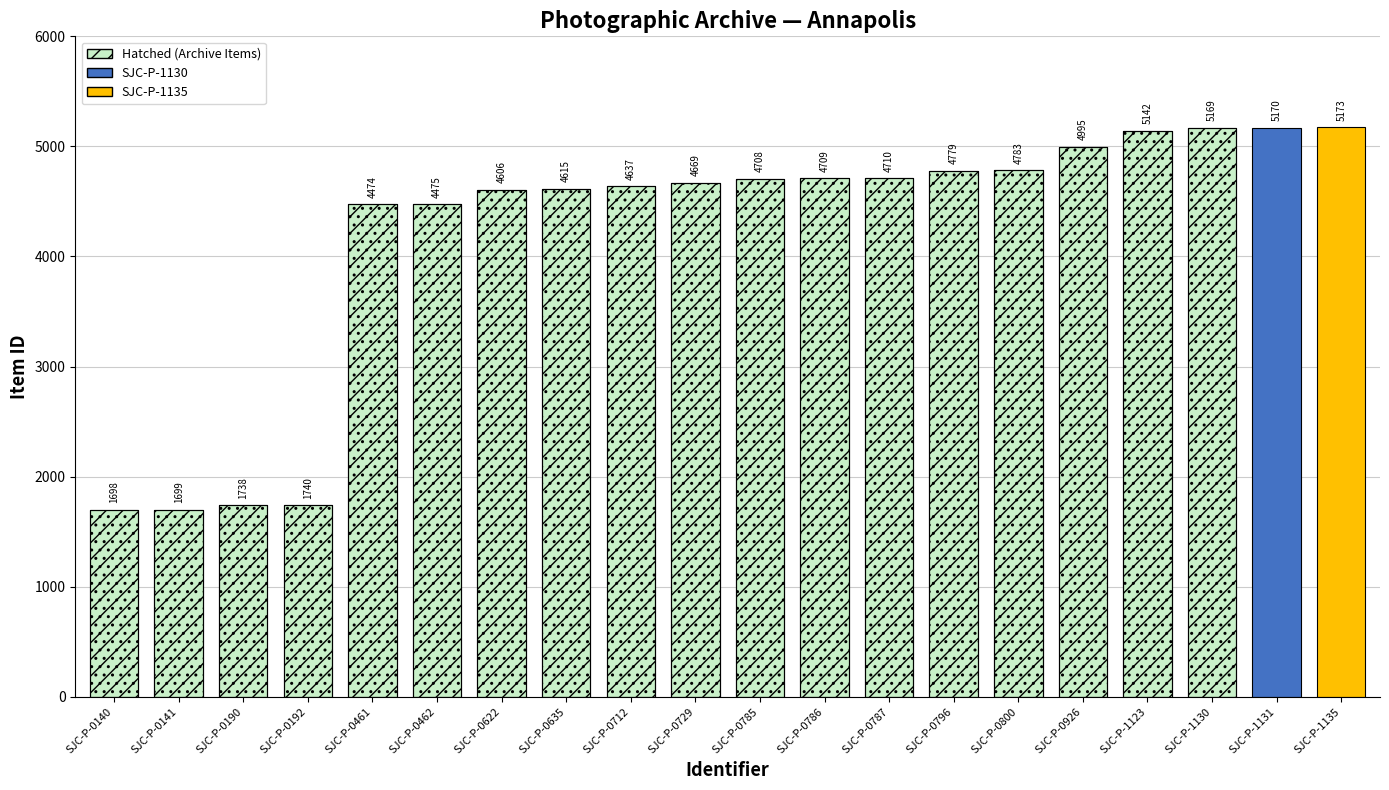

What is the average value?

4184